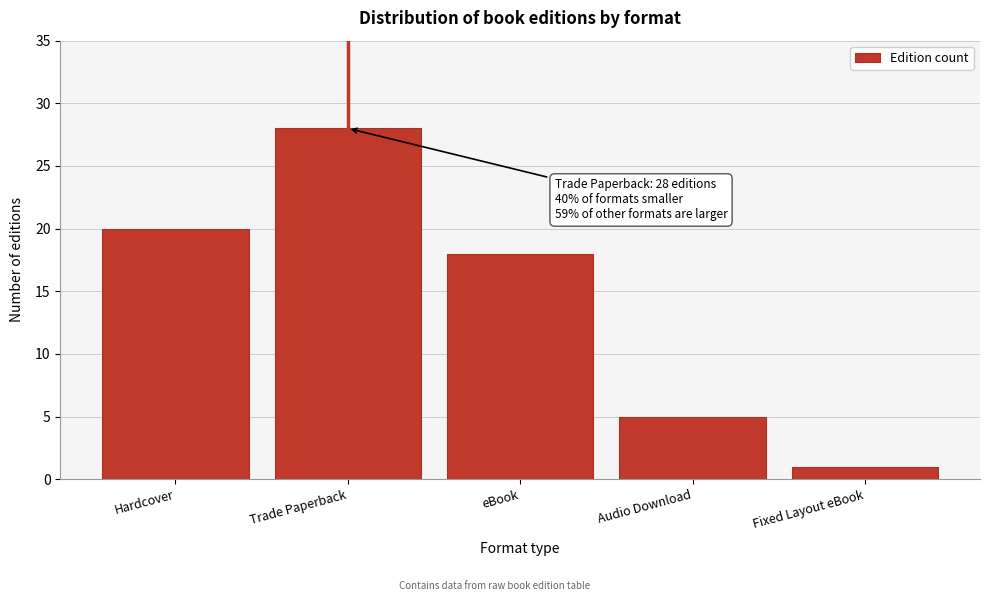

Reading right to left, what are all the values shown in this chart?

1	5	18	28	20